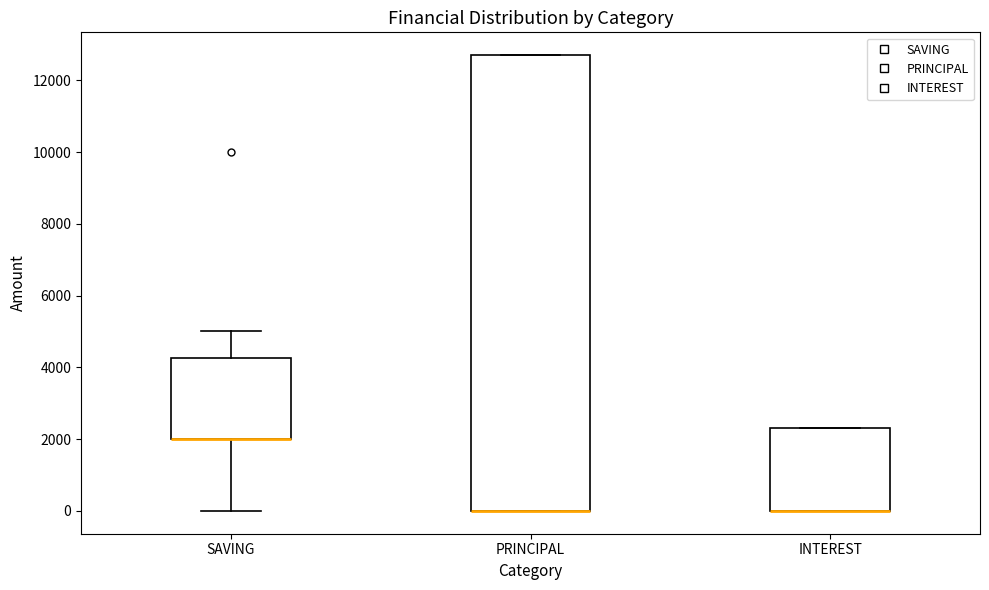

Reading left to right, transcribe this box plot: for each box, give where its median line is, the range the box spans, and where its two whiskers end, as read against the y-axis. The values are not printed on the chart, so give them approximately, as read against the axis.

SAVING: median 2000 (drawn on the box's lower edge), box 2000 to 4200, whiskers 0 to 5000
PRINCIPAL: median 0 (drawn on the box's lower edge), box 0 to 12800, whiskers 0 to 12800
INTEREST: median 0 (drawn on the box's lower edge), box 0 to 2400, whiskers 0 to 2400